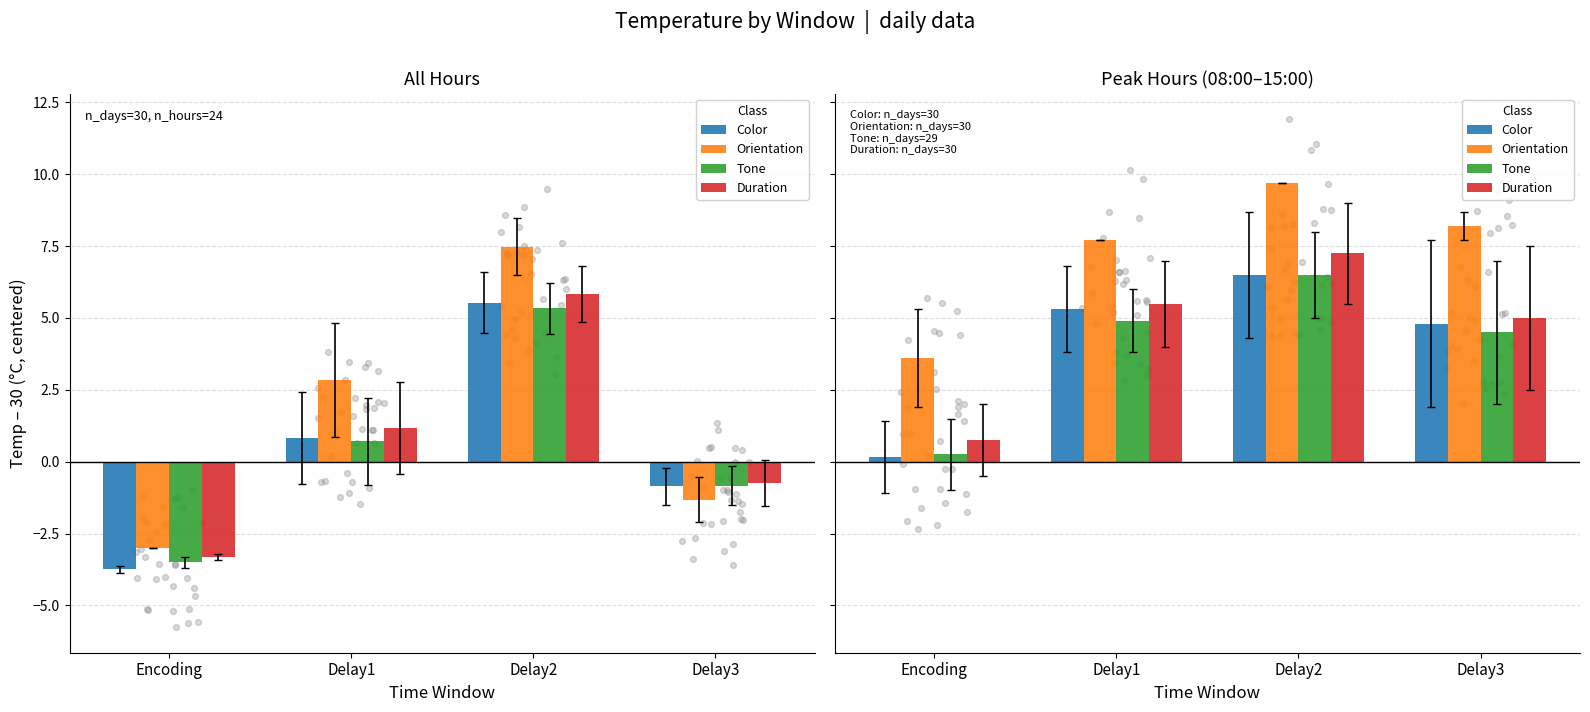

What are all the series names shown in the legend?

Color, Orientation, Tone, Duration